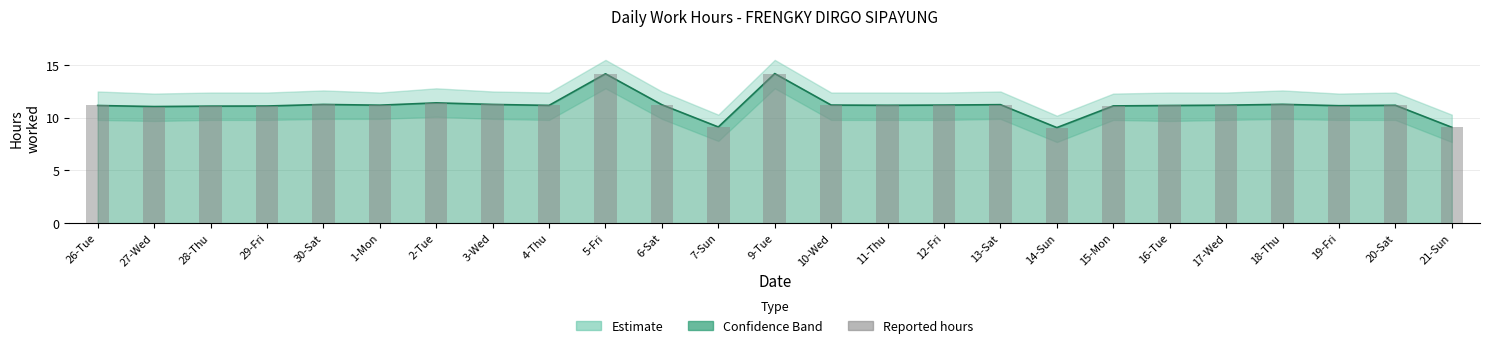

What is the greatest value displayed?

14.2